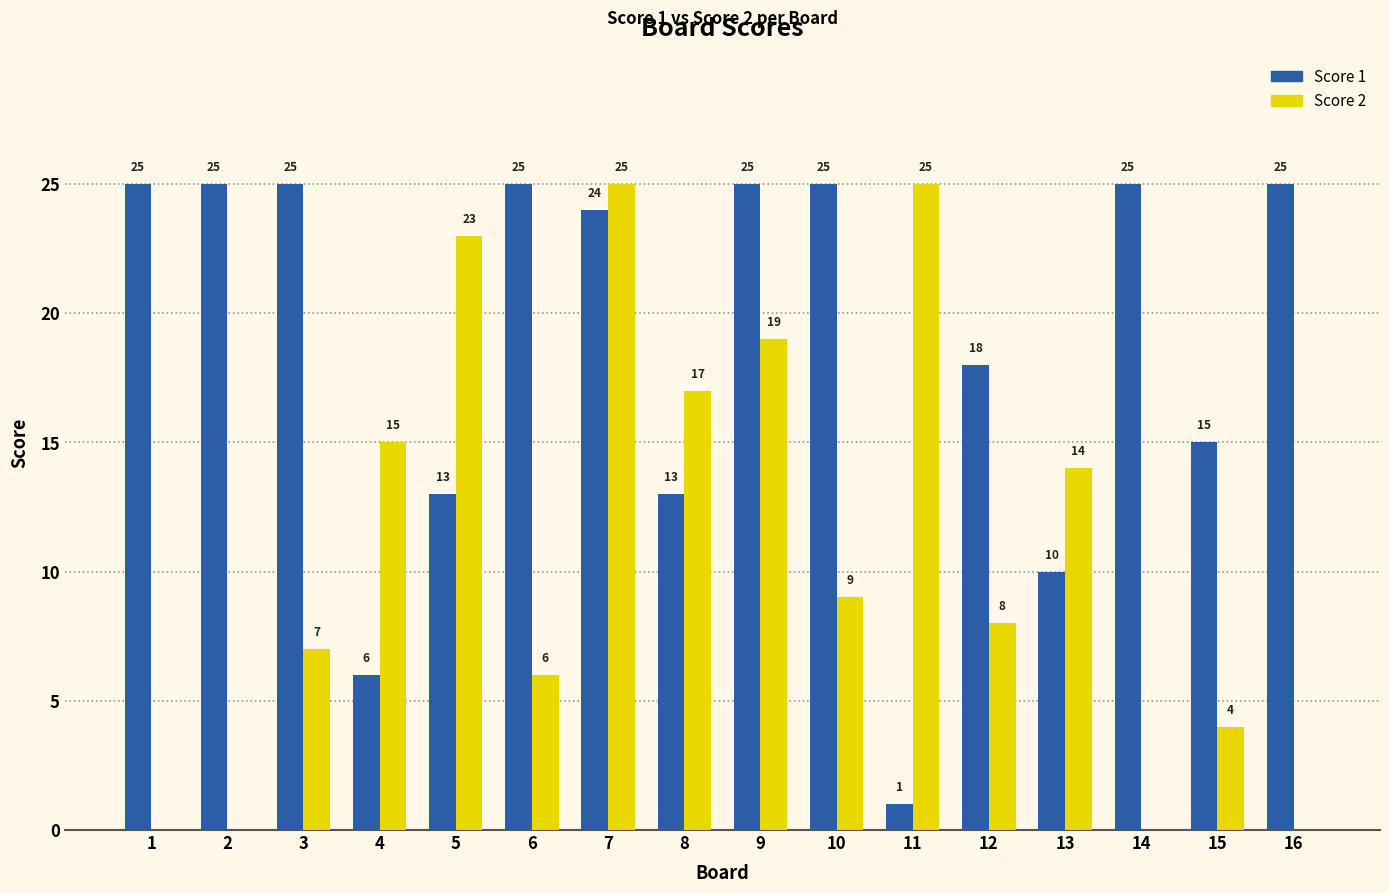

Reading right to left, list all the values displayed in this chart.

Score 1: 25	15	25	10	18	1	25	25	13	24	25	13	6	25	25	25
Score 2: 0	4	0	14	8	25	9	19	17	25	6	23	15	7	0	0